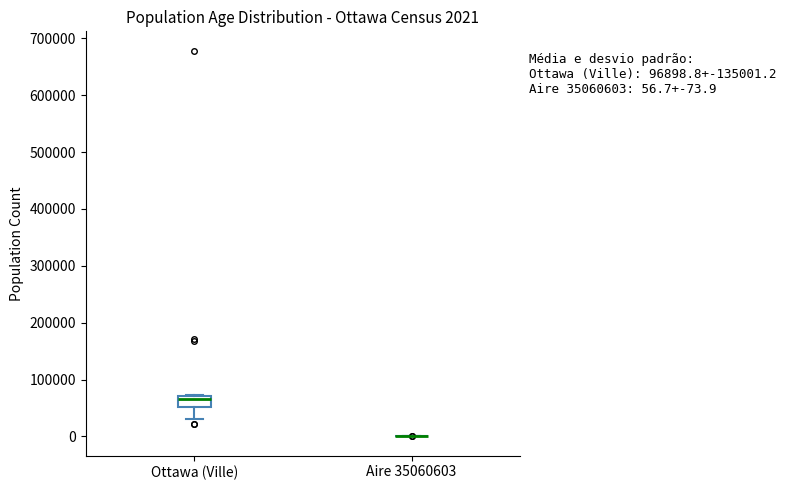

Which box is the tallest, from its lower edge to its upper edge?

Ottawa (Ville)